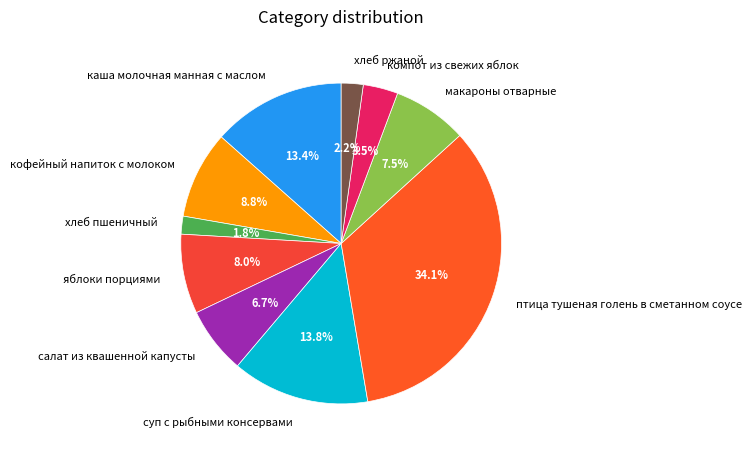

To the nearest percent, what is the difference between the каша молочная манная с маслом and компот из свежих яблок slice percentages?

10%